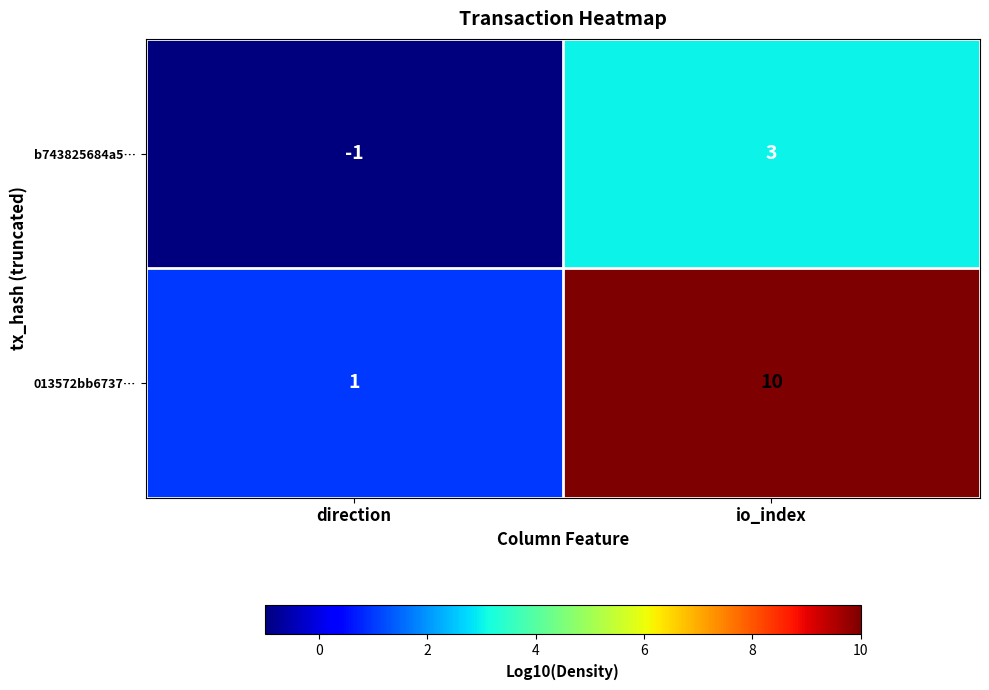

What is the difference between the maximum and minimum values in the 013572bb6737… series?

9